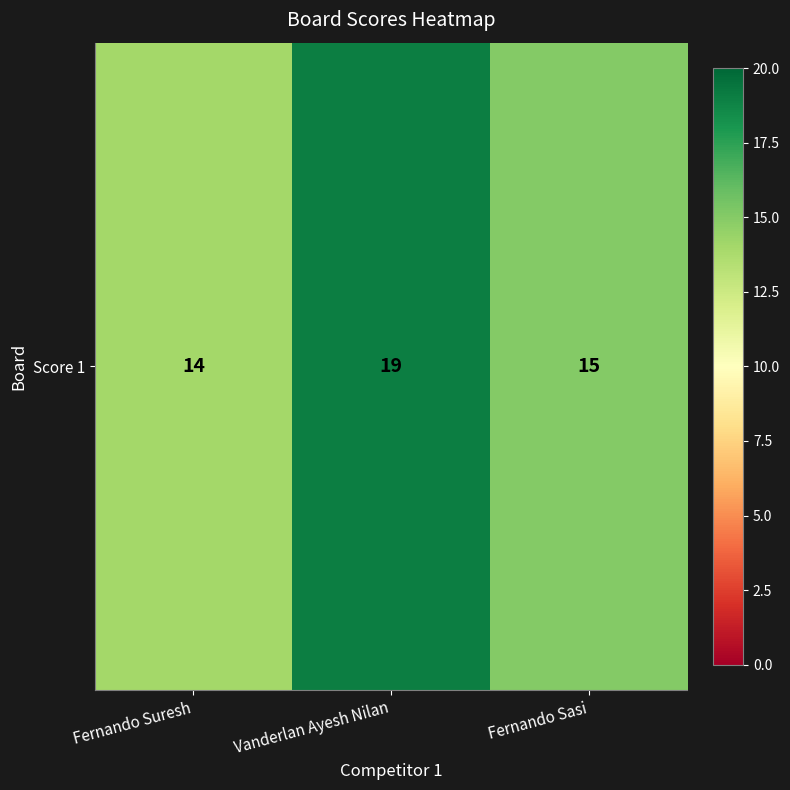

What is the ratio of the value at Fernando Suresh to the value at Vanderlan Ayesh Nilan?

0.7